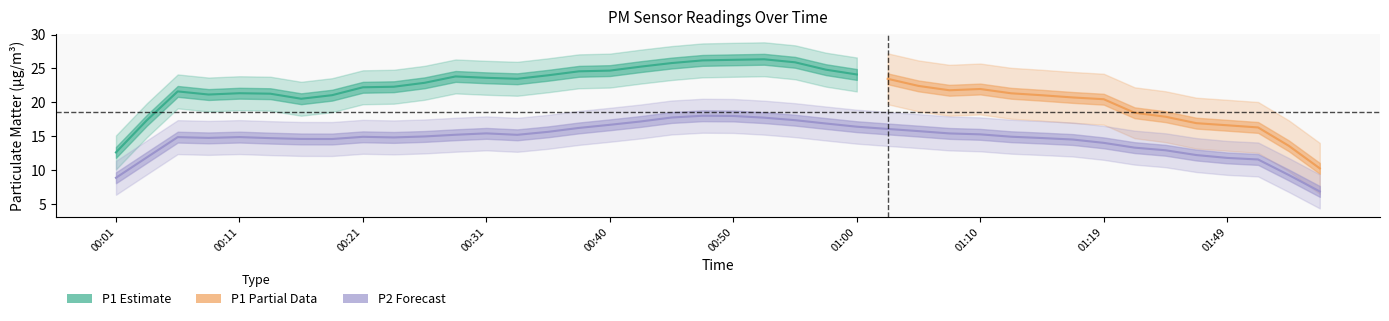

What is the value of the P2 point at the 24th from the left?

16.7